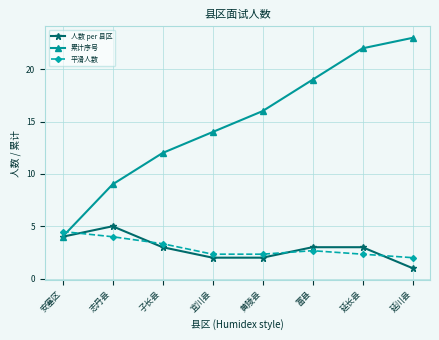

What value does the 人数 per 县区 series have at 富县?

3.0